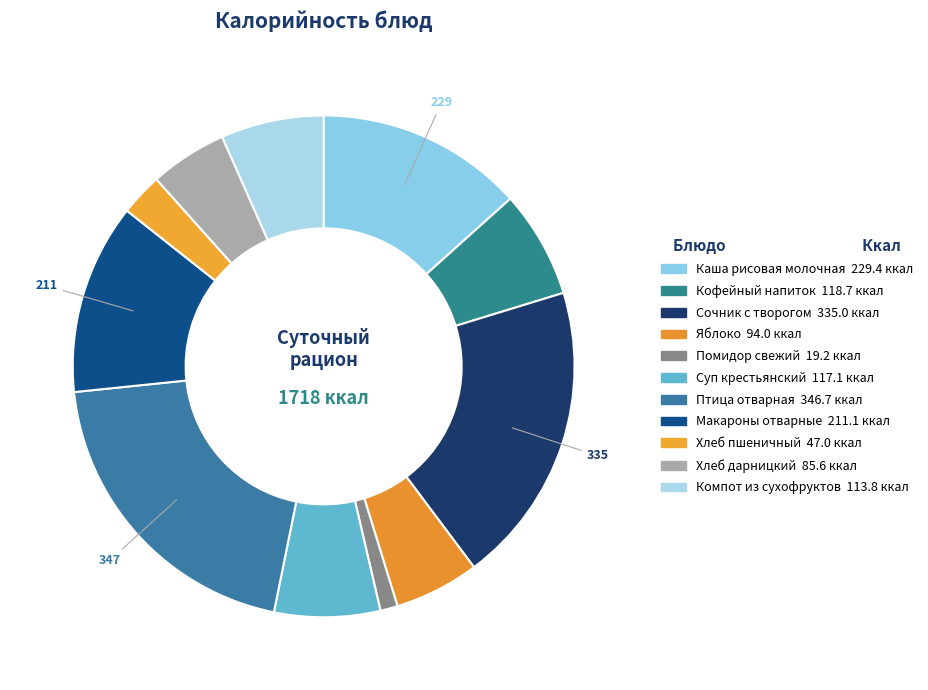

Count the number of slices in the pie.

11